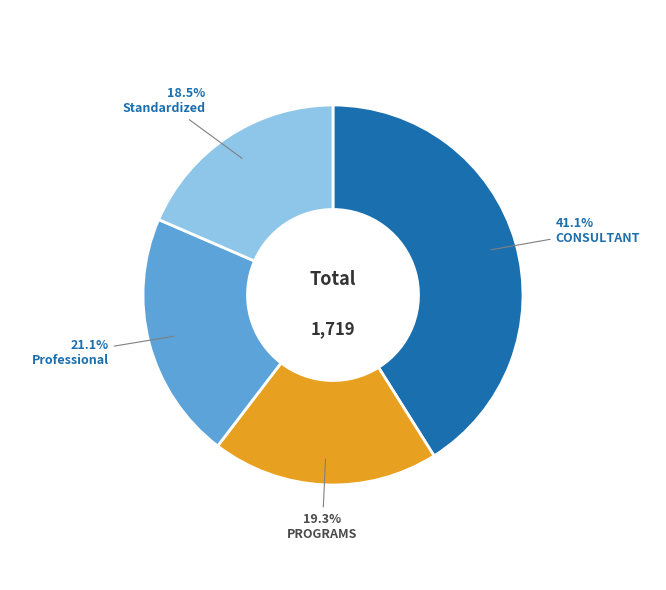

The CONSULTANT slice represents 32% of the pie. True or false?

False